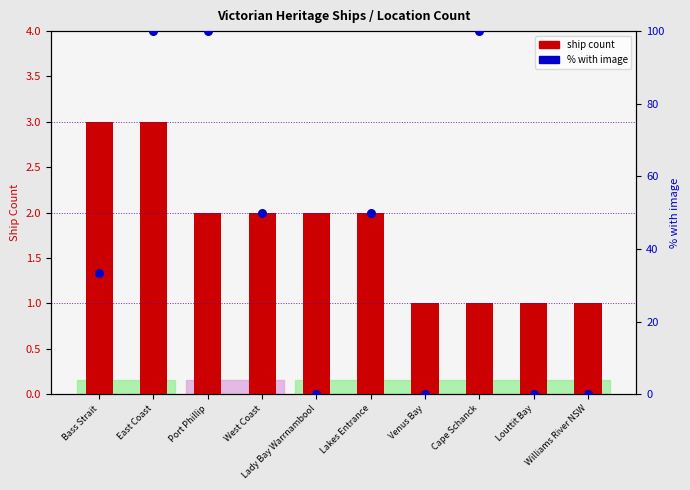

What are all the series names shown in the legend?

ship count, % with image